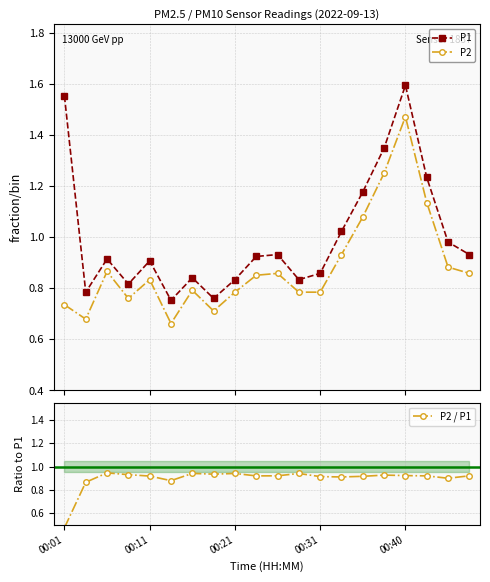

What is the sum of all P1 values?

20.0